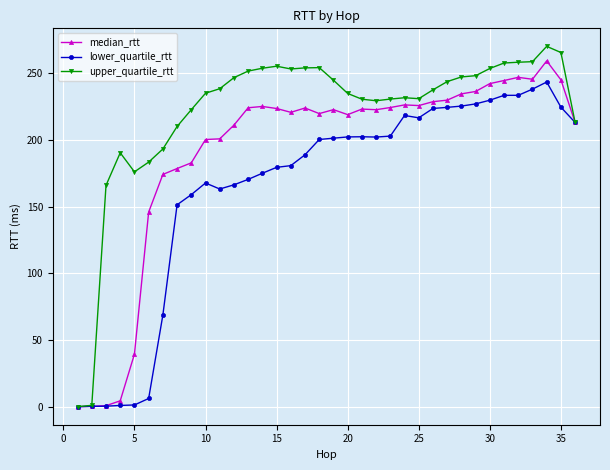

What are all the series names shown in the legend?

median_rtt, lower_quartile_rtt, upper_quartile_rtt